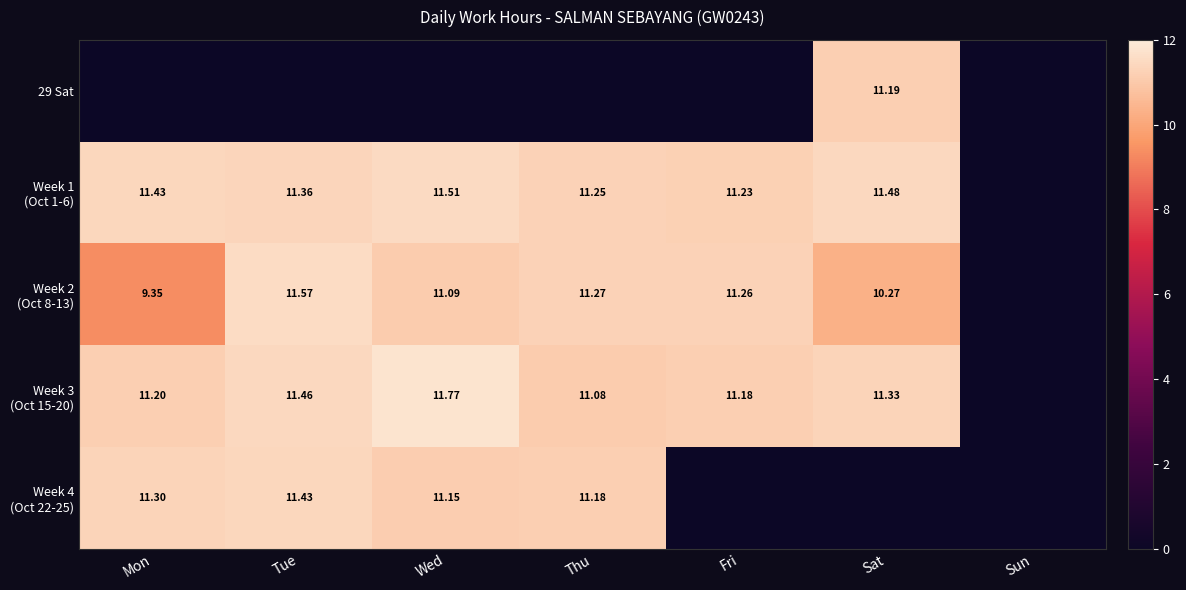

Which series has the largest total across all categories?

Week 1 (Oct 1-6)